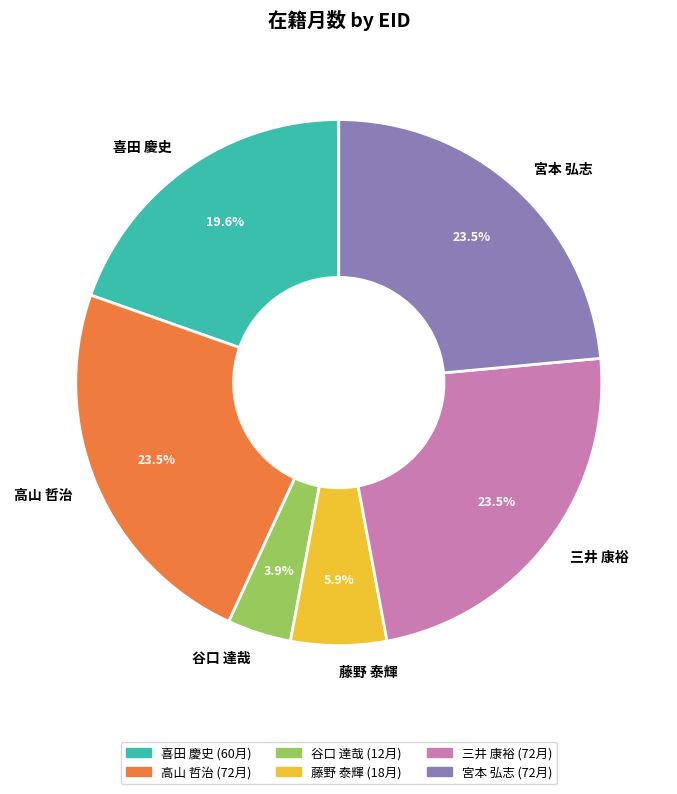

How many slices are in this pie chart?

6